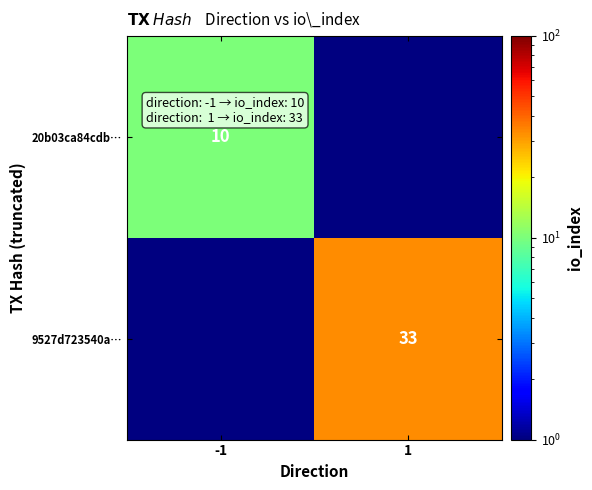

The 9527d723540a… series shows 43.4 at 1. True or false?

False